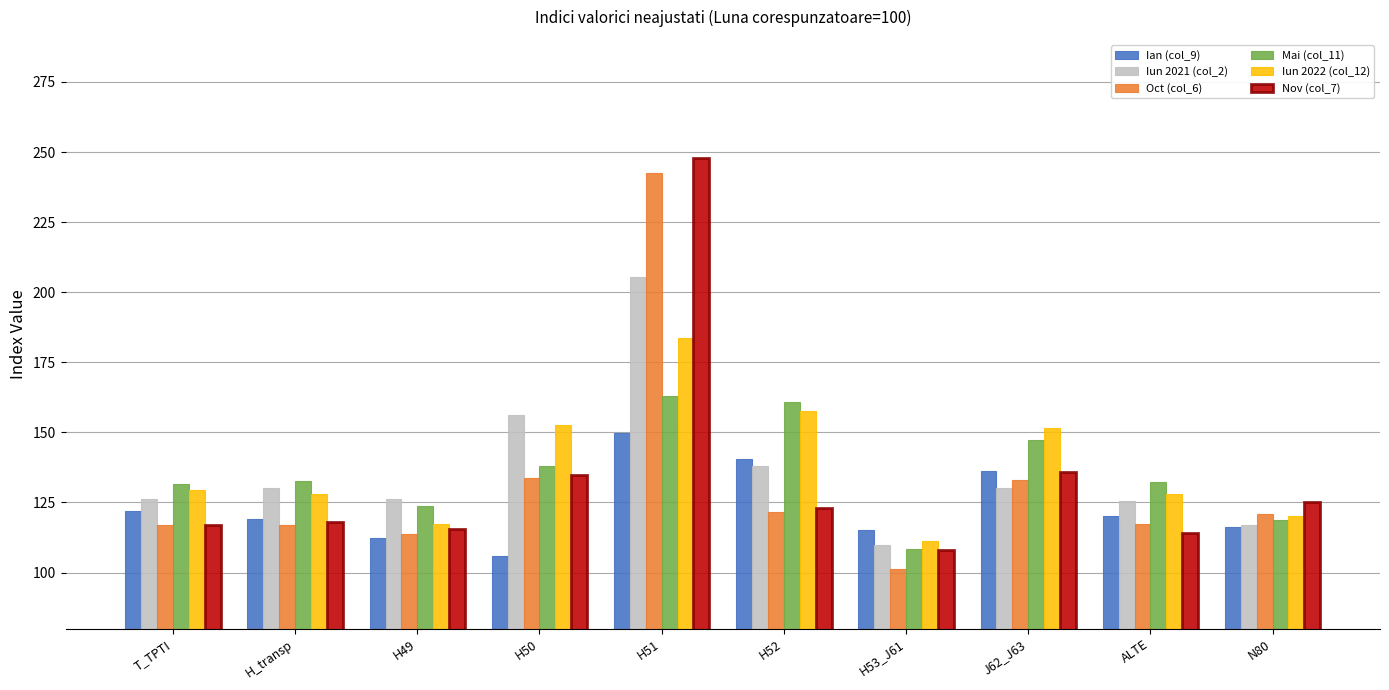

What is the difference between the highest and lowest values at H53_J61?

14.0